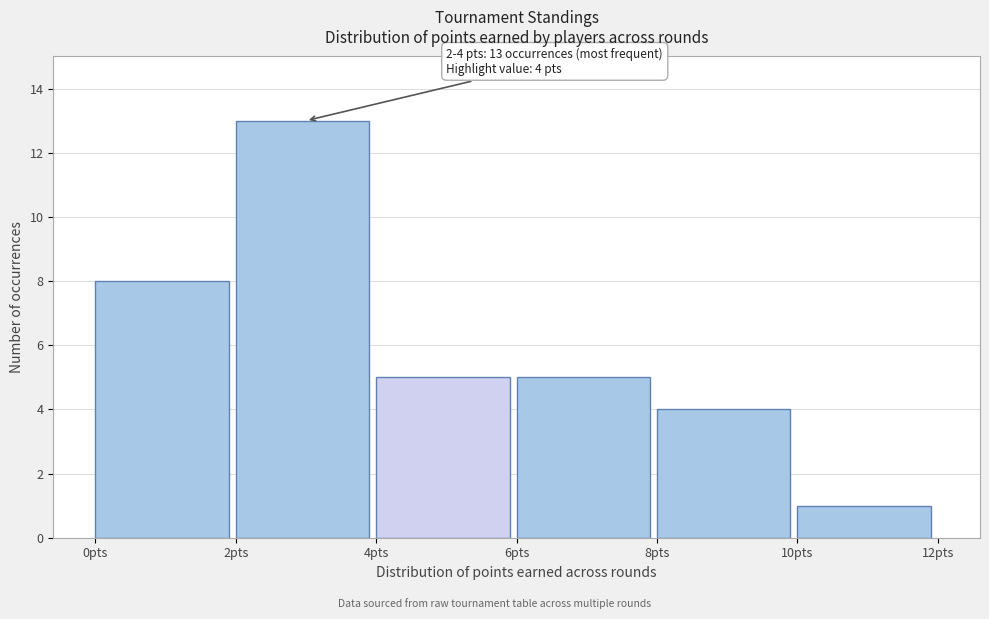

Over which range of the x-axis is the bar tallest?

2 to 4